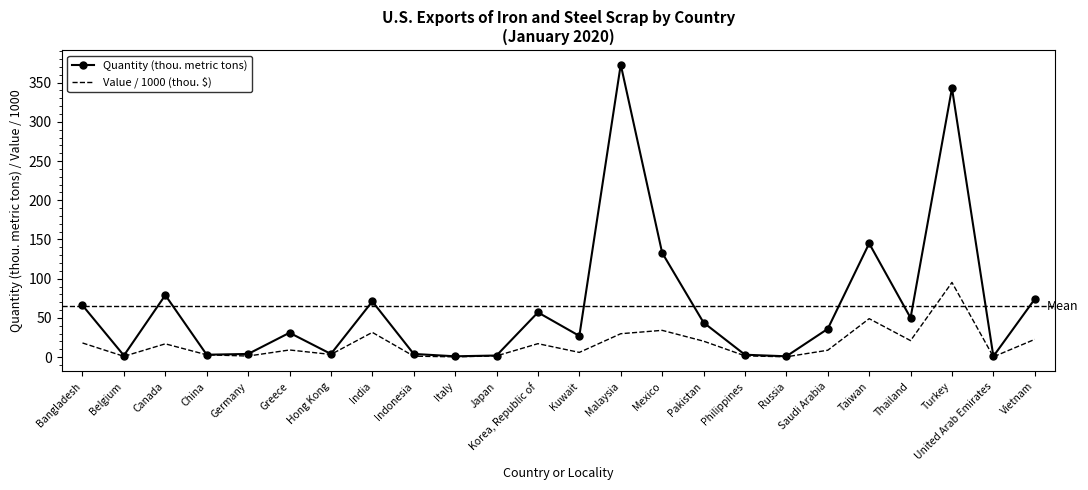

Which series has the widest spread of values?

Quantity (thou. metric tons)